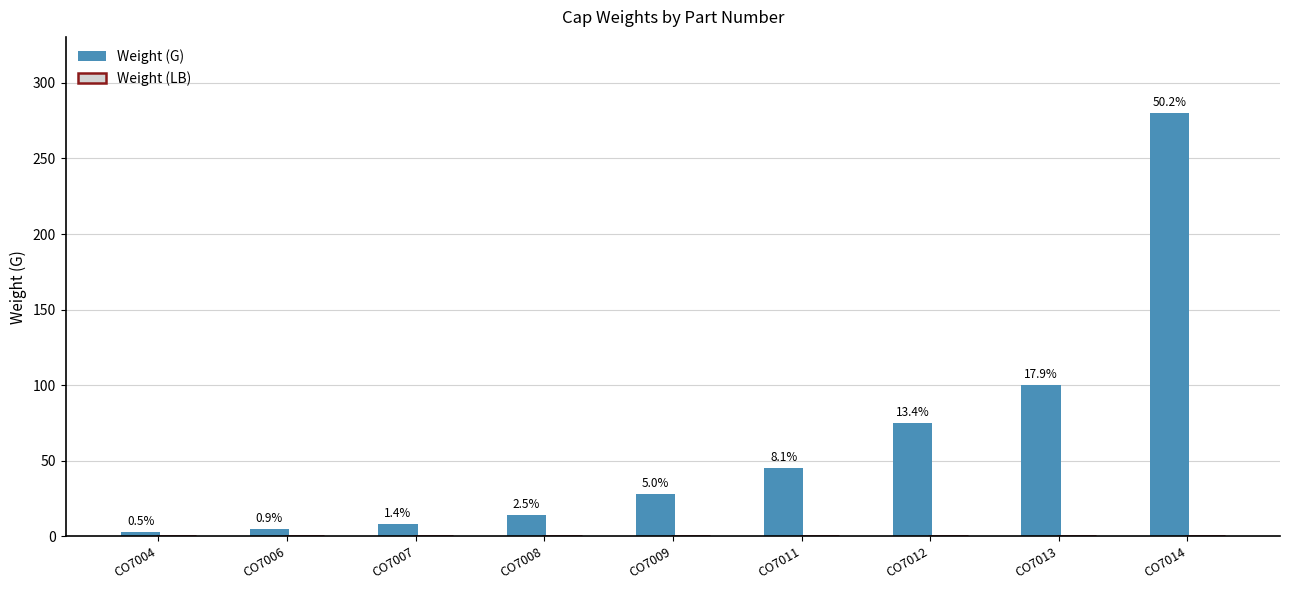

Are the bars horizontal?

No